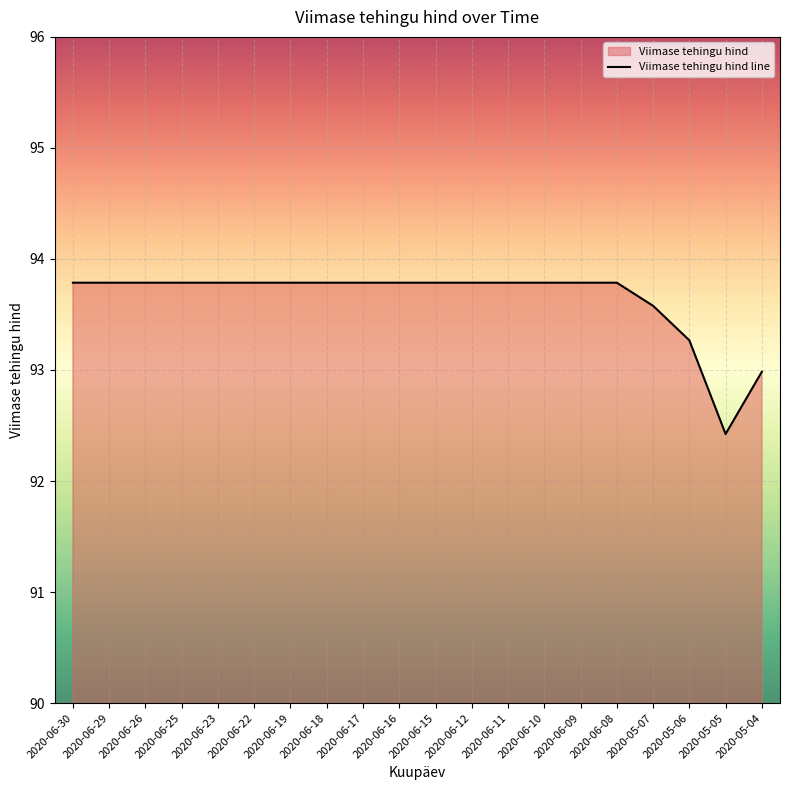

What position from the right is 2020-06-15?

10